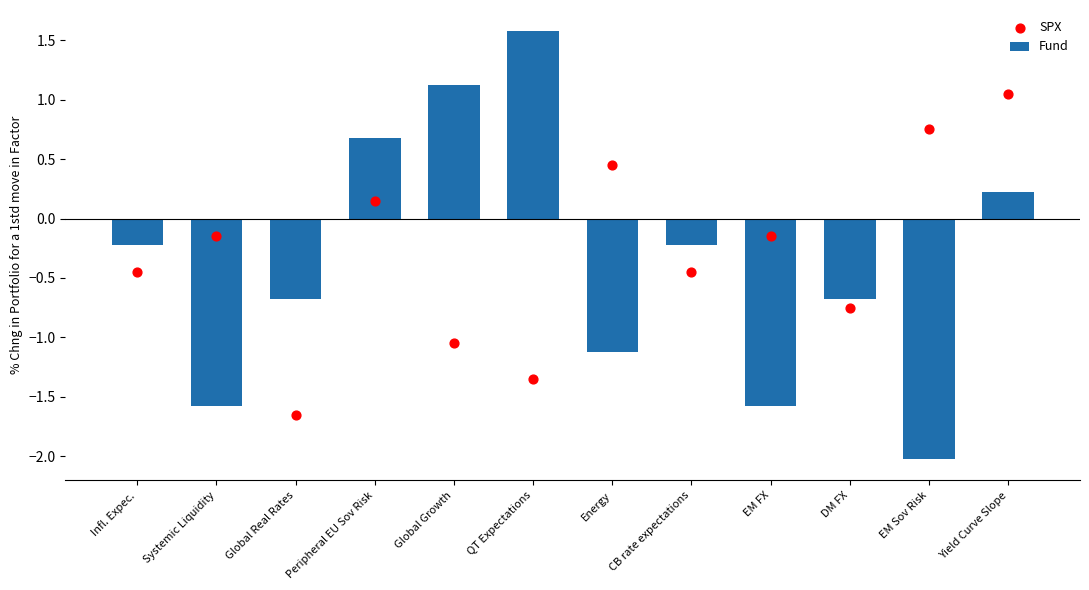

Which series has the largest total across all categories?

SPX